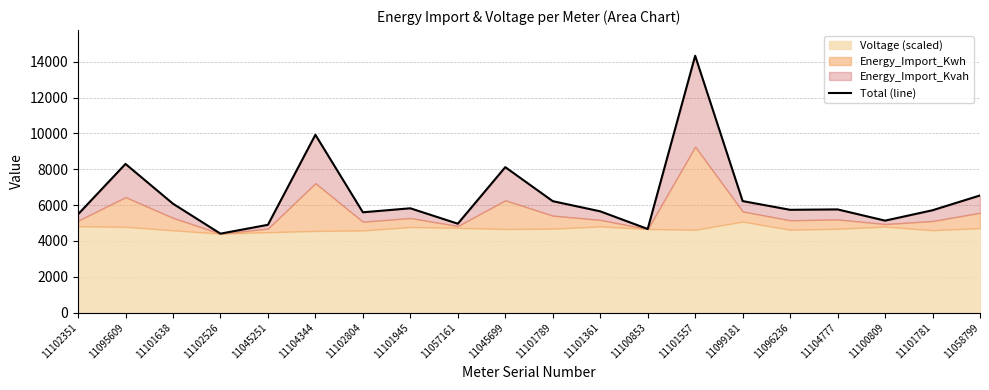

What is the minimum value shown in the chart?

4405.1